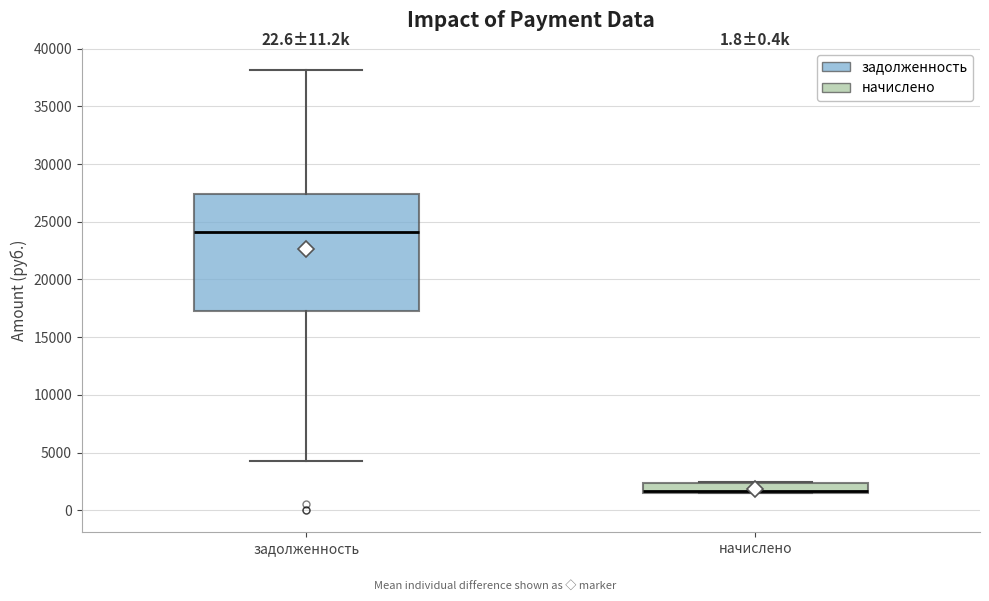

Comparing the boxes themselves (not the whiskers), which one is the tallest?

задолженность